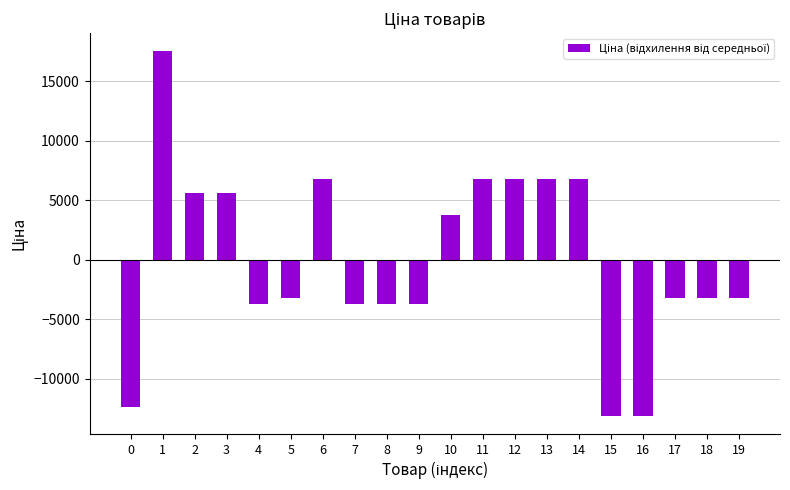

Is it true that the value at 6 is 6765.4?

True